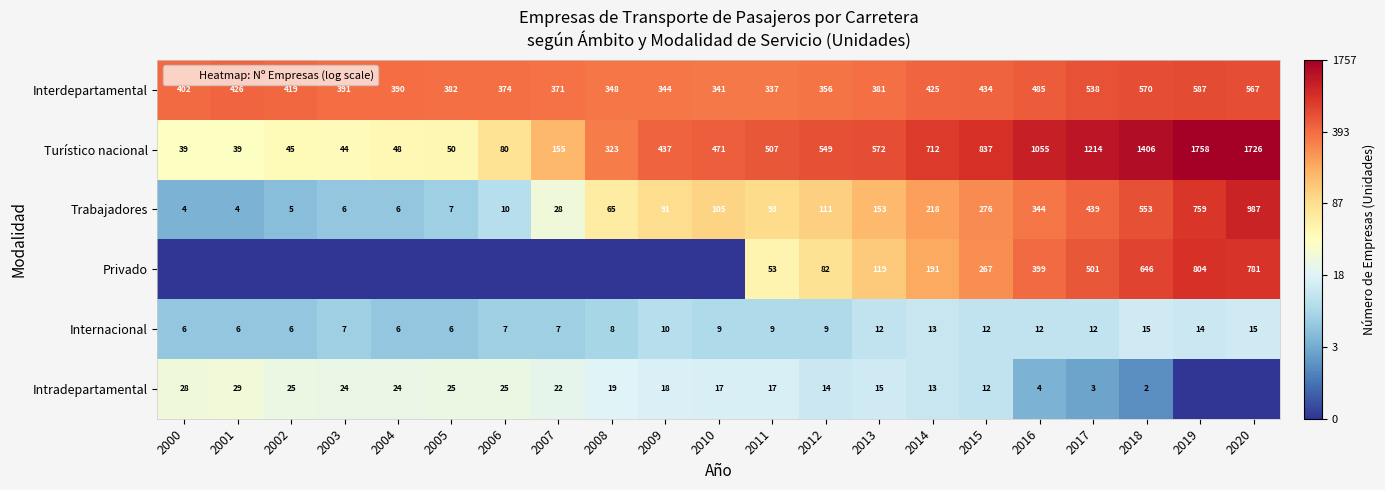

Is it true that Internacional equals 12 at 2013?

True